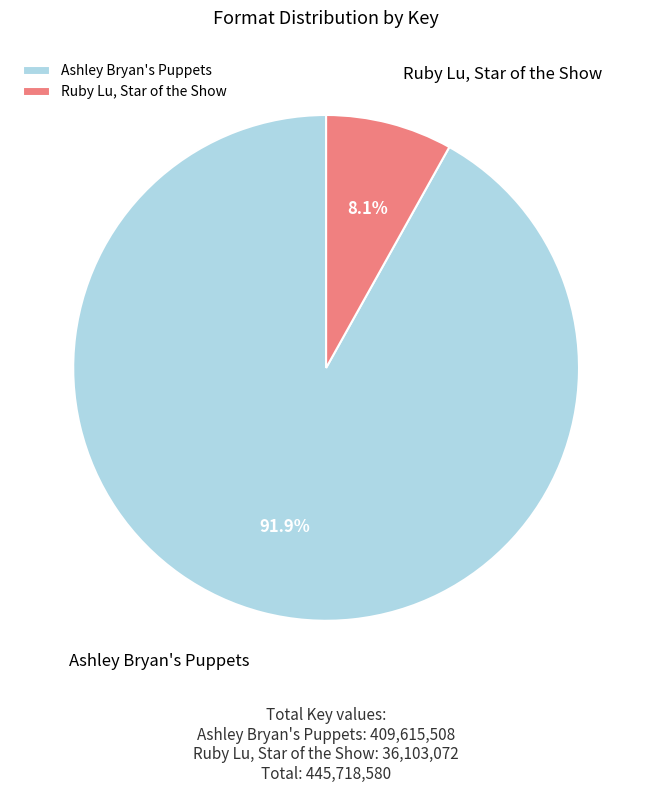

How many segments does this pie chart have?

2